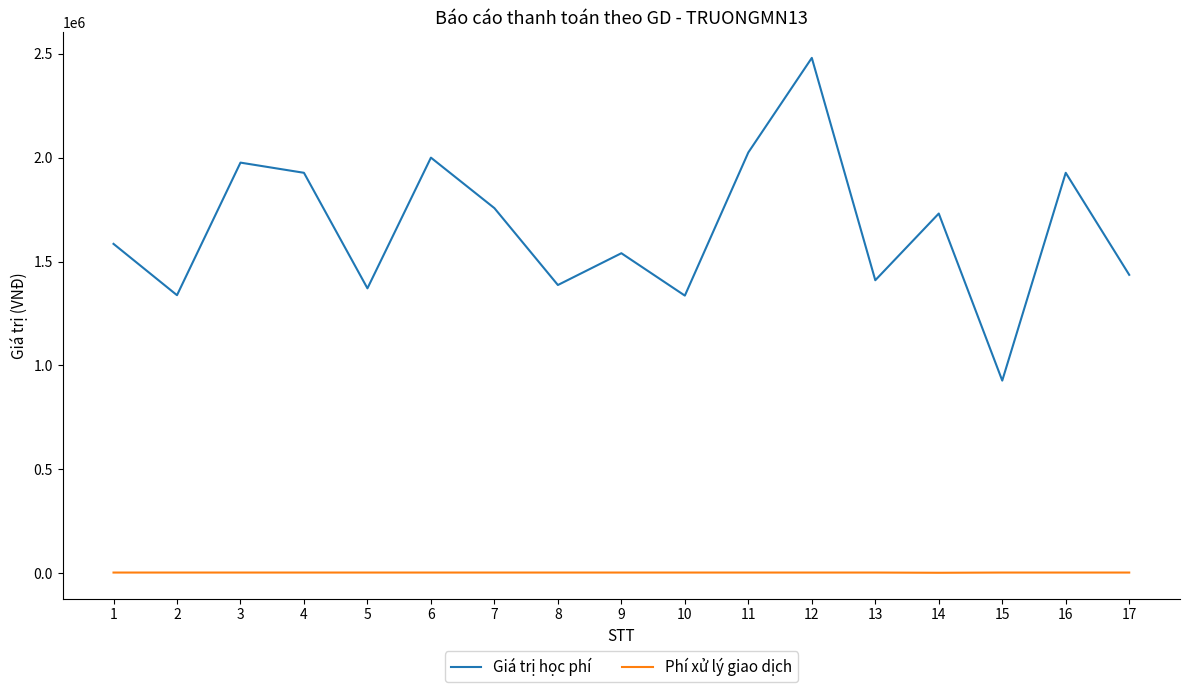

How many lines are shown in the chart?

2